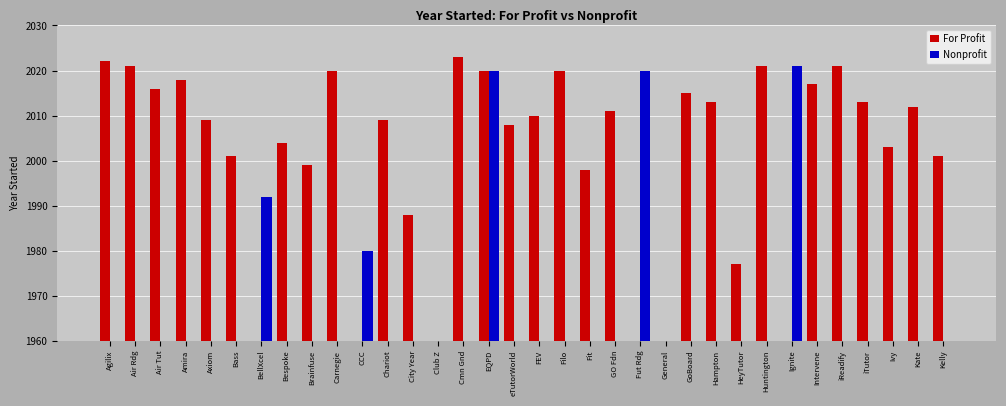

True or false: Nonprofit has a value of -1180 at Bespoke.

False